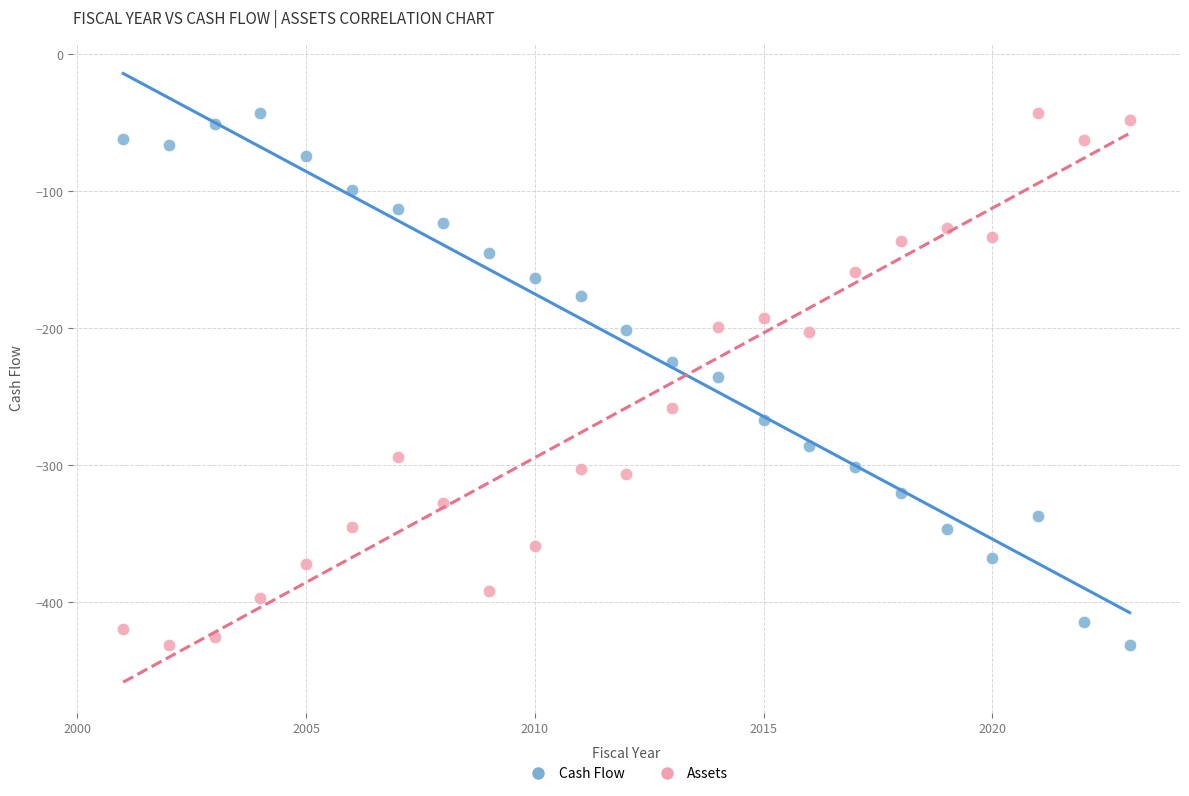

Across all data points, what is the range of X values (max minus min)?

22.0